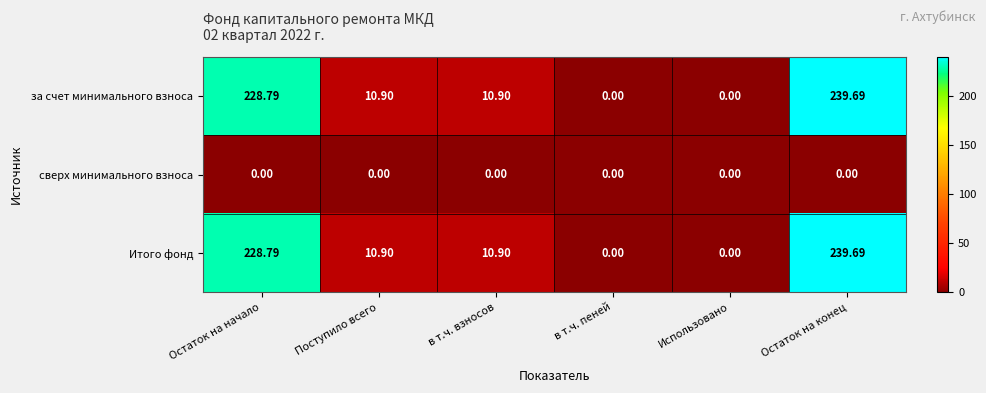

At which category is the sum across all series the highest?

Остаток на конец